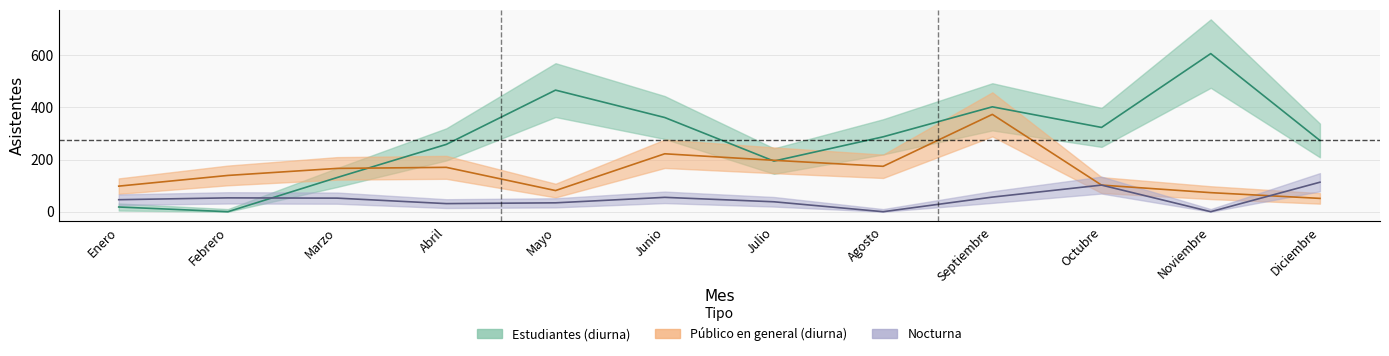

True or false: Estudiantes and Nocturna intersect in this chart.

True